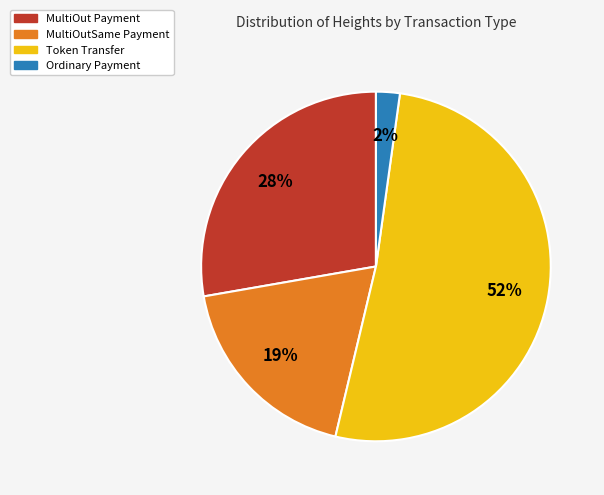

Does any single category account for the majority?

Yes